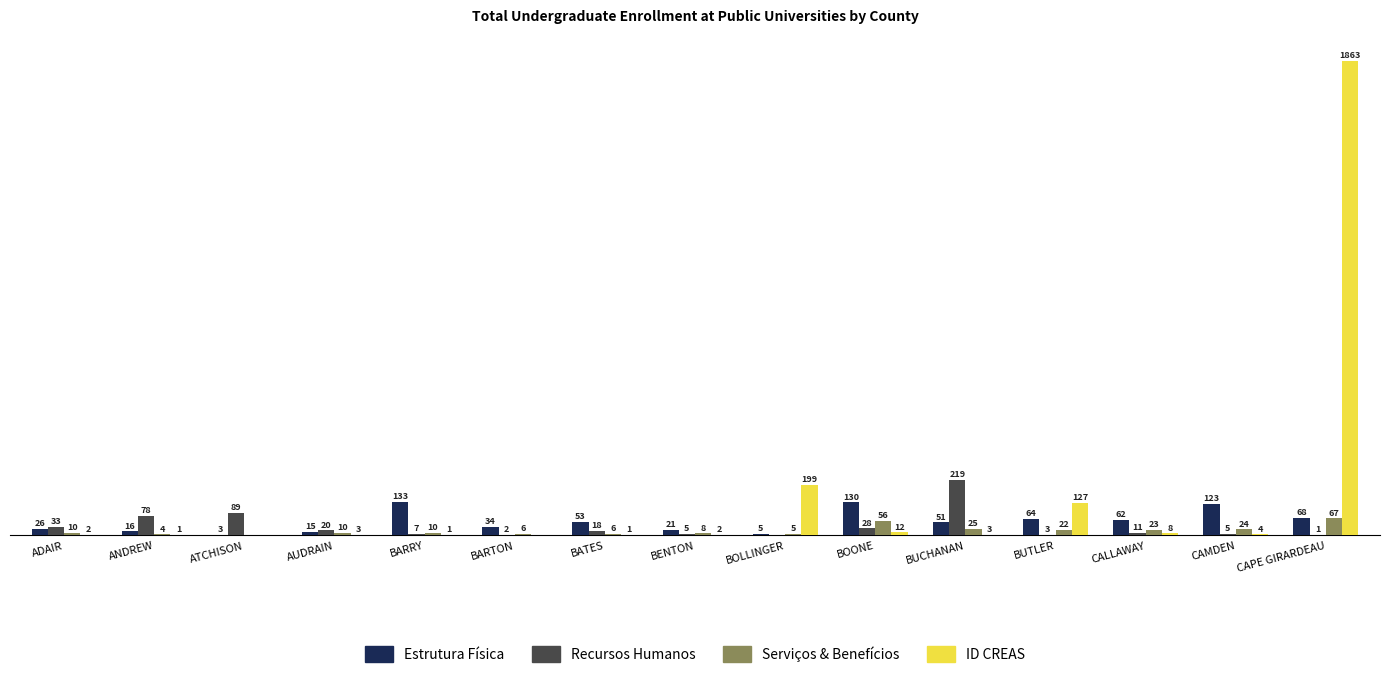

At which category is the sum across all series the highest?

CAPE GIRARDEAU